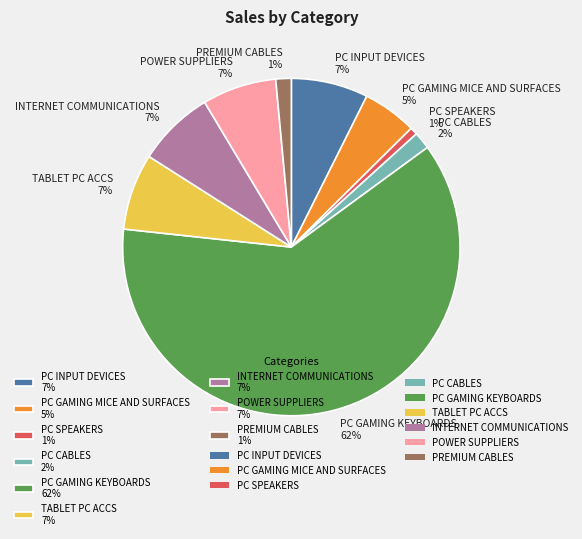

Is it true that INTERNET COMMUNICATIONS is 7% of the pie?

True